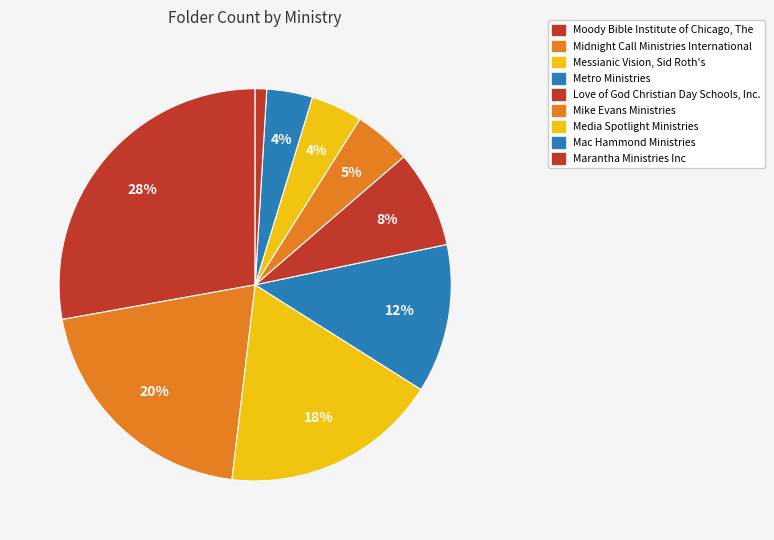

Is it true that Mac Hammond Ministries is 4% of the pie?

True